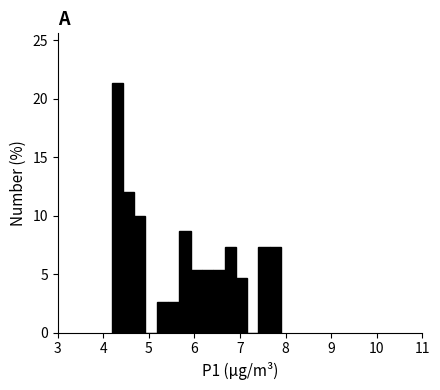

Around what value on the x-axis is the tallest bar? Give the approximate position of its centre, as read against the axis.

4.3